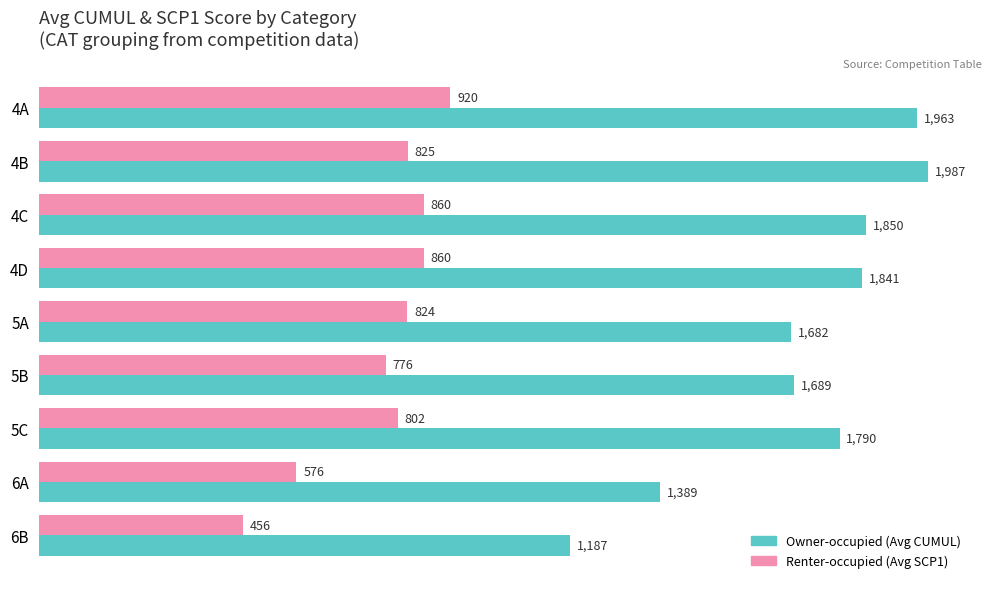

What is the total value across all series at 5A?

2506